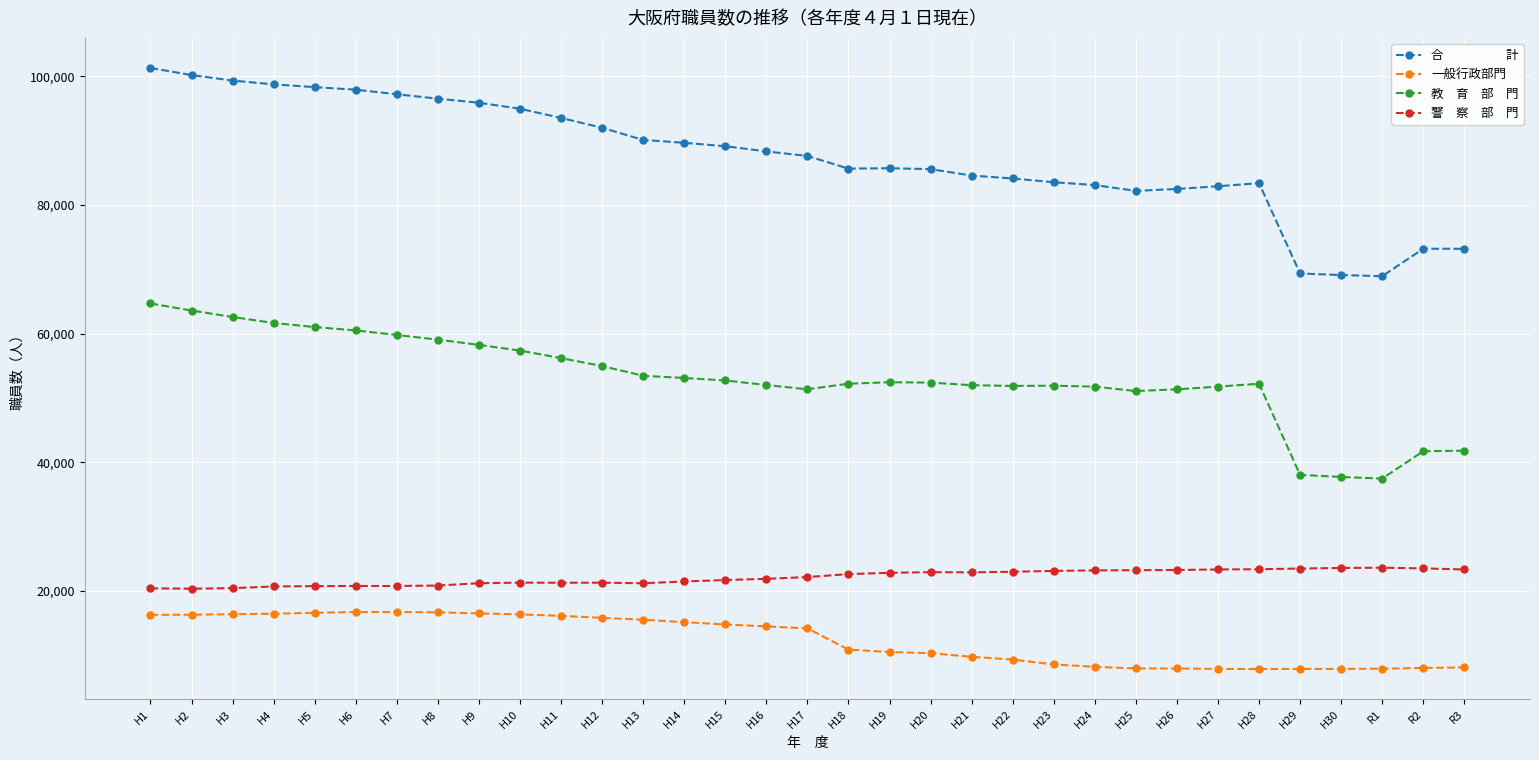

What is the label of the 3rd point from the left?

H3